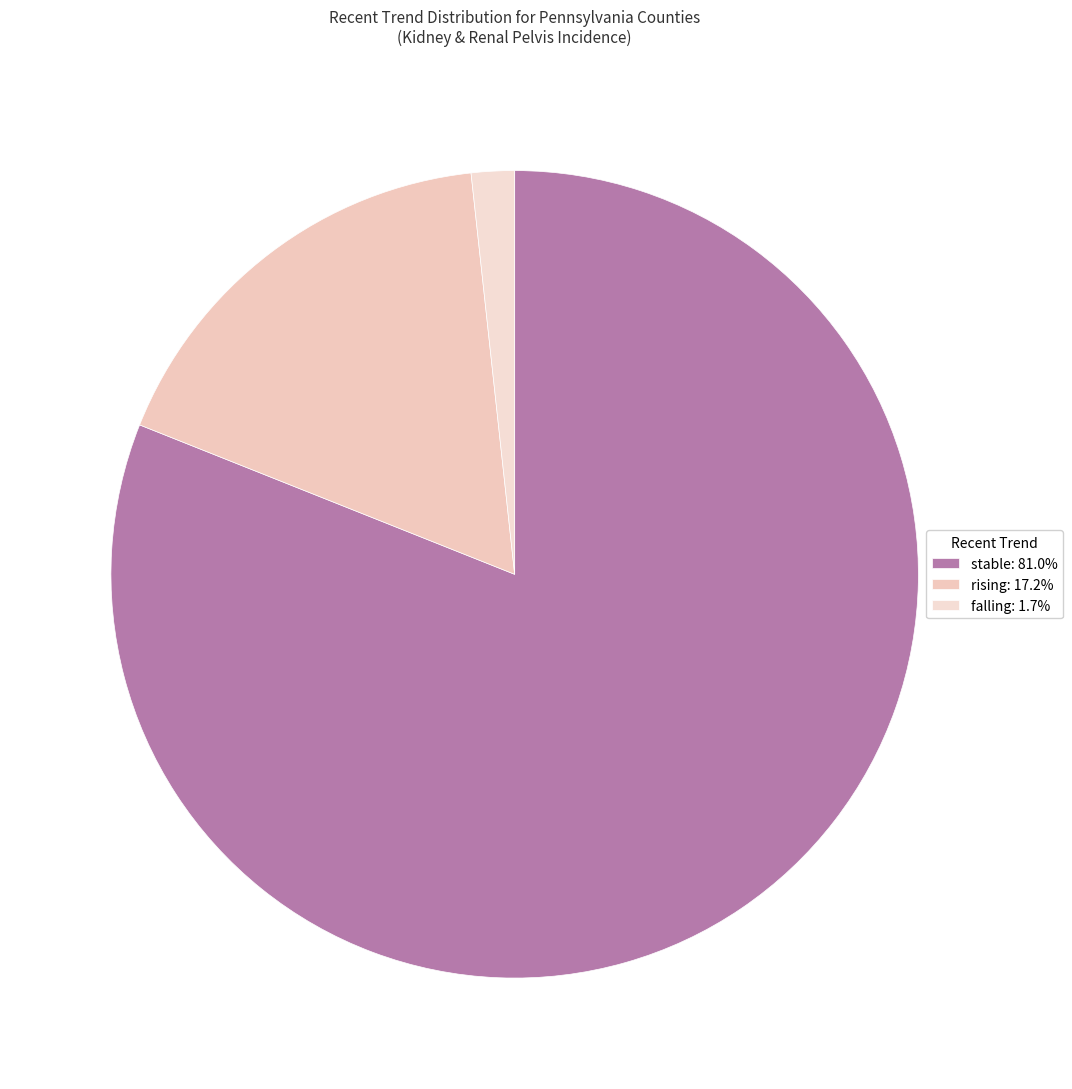

To the nearest percent, what is the average slice percentage?

33%